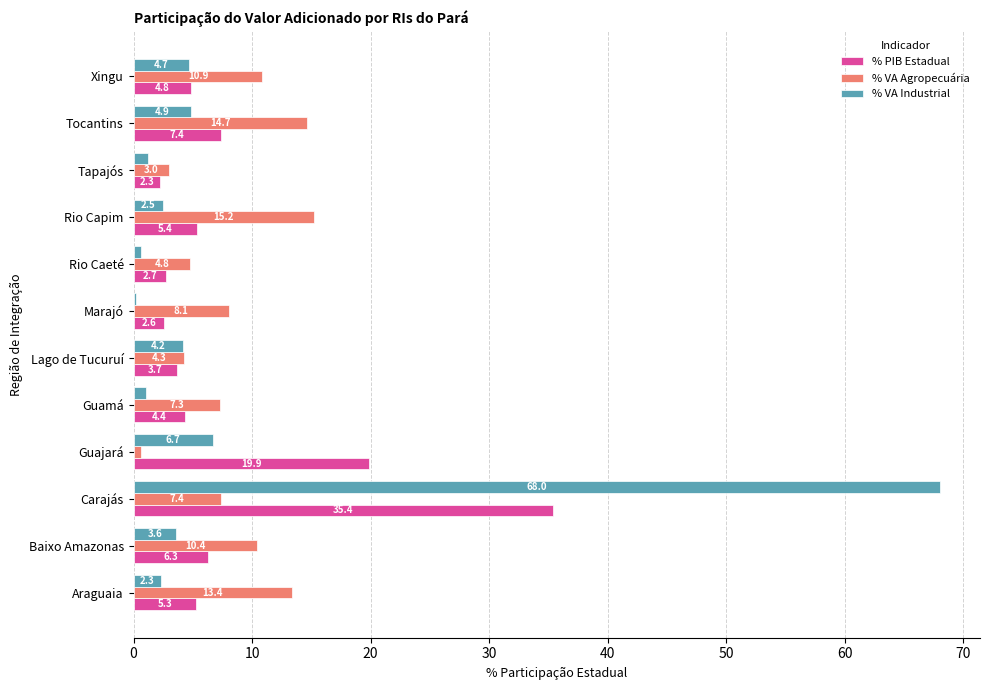

Which label corresponds to the largest value in the chart?

Carajás